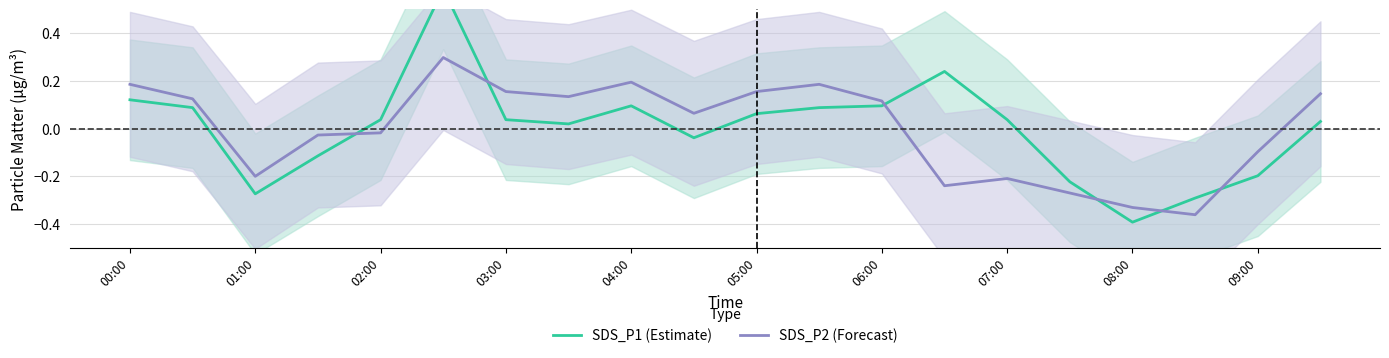

At how many categories does at least one series exceed 0?

14